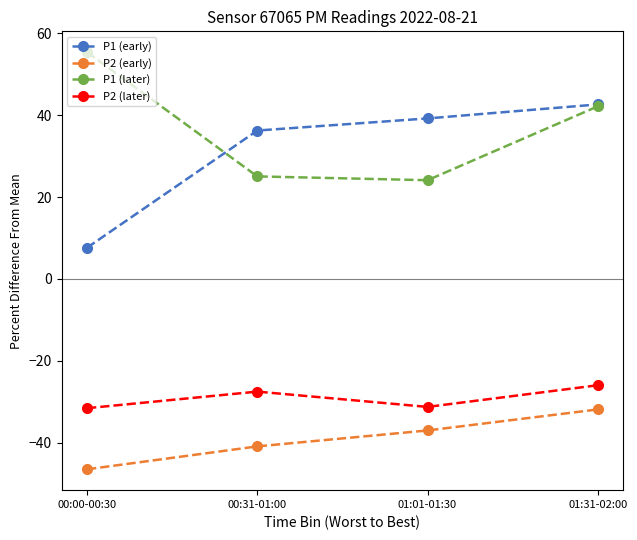

Which series has the largest total across all categories?

P1 (later)